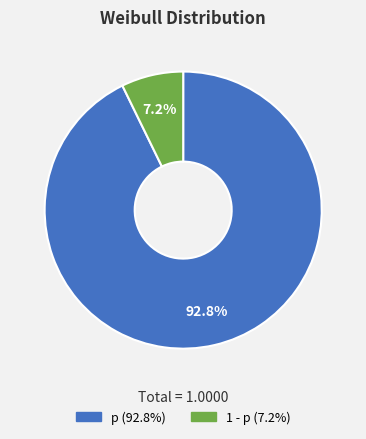

What is the largest slice in the pie chart?

p